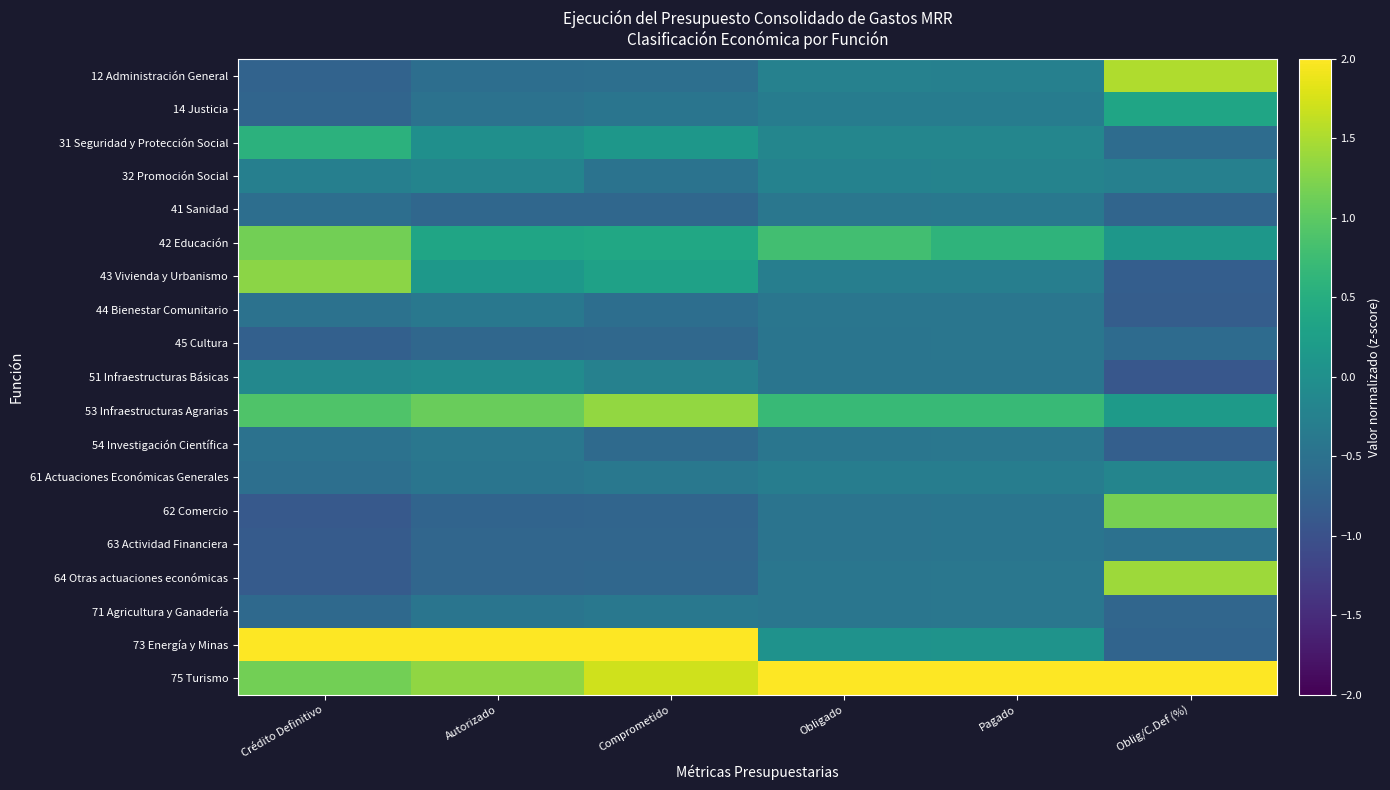

Which series has the largest total across all categories?

75 Turismo